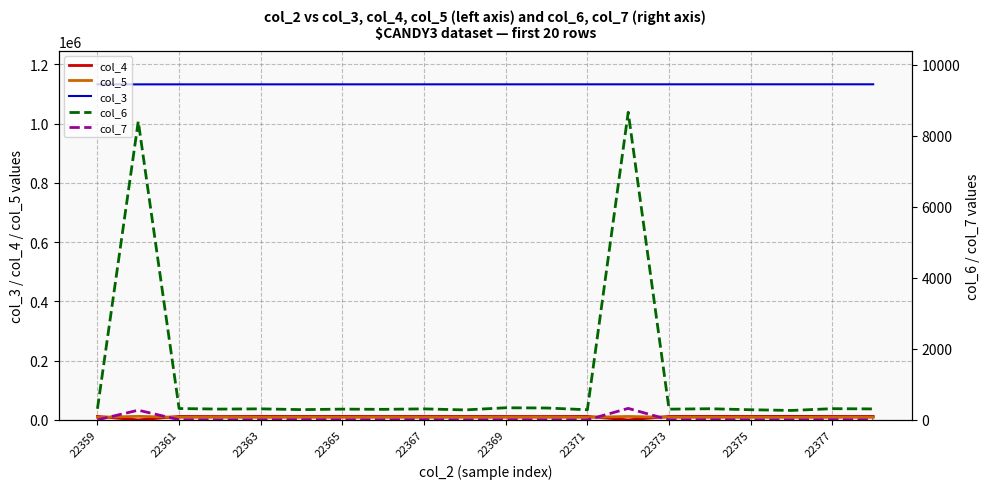

What is the sum of the col_3 values at 22367 and 22377?

2264861